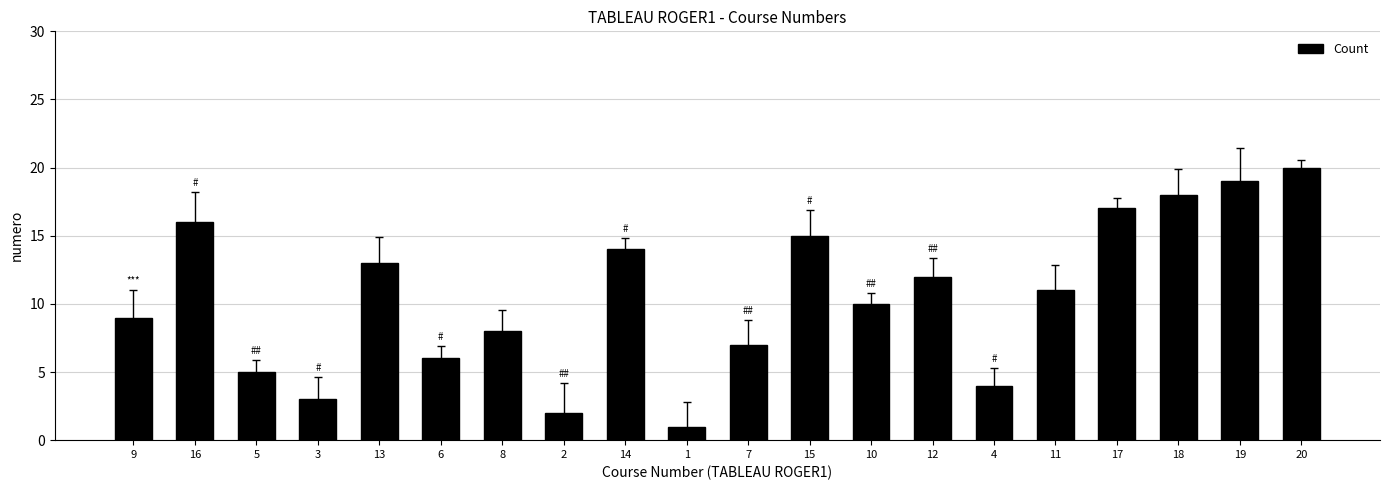

What position from the left is 15?

12